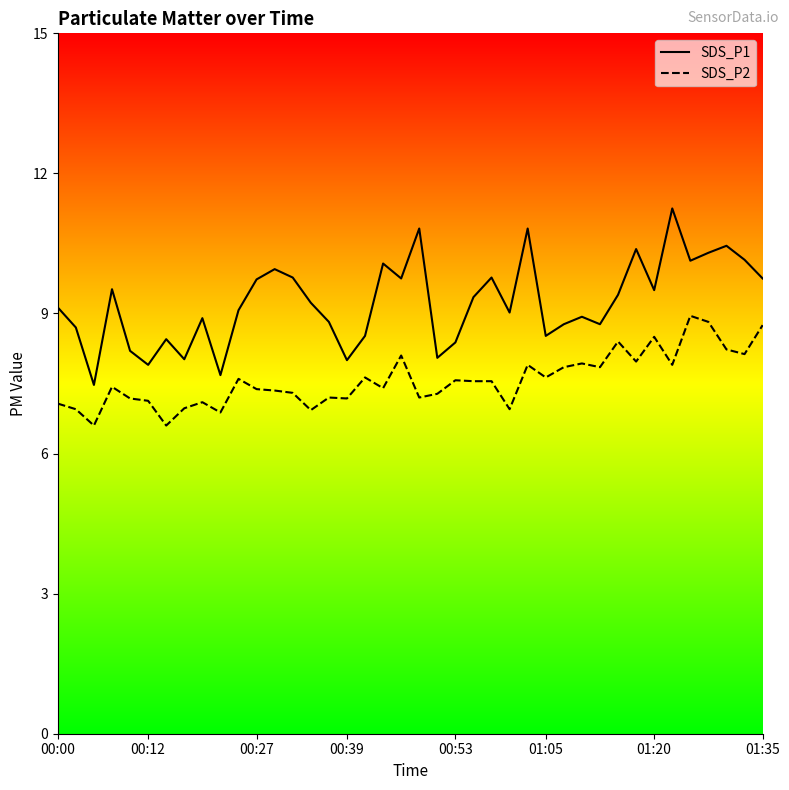

Reading left to right, extract all data points from this chart.

SDS_P1: 9.1	8.7	7.5	9.5	8.2	7.9	8.4	8.0	8.9	7.7	9.1	9.7	9.9	9.8	9.2	8.8	8.0	8.5	10.1	9.8	10.8	8.1	8.4	9.3	9.8	9.0	10.8	8.5	8.8	8.9	8.8	9.4	10.4	9.5	11.2	10.1	10.3	10.4	10.2	9.8
SDS_P2: 7.1	7.0	6.6	7.4	7.2	7.1	6.6	7.0	7.1	6.9	7.6	7.4	7.3	7.3	6.9	7.2	7.2	7.6	7.4	8.1	7.2	7.3	7.6	7.5	7.5	7.0	7.9	7.6	7.8	7.9	7.8	8.4	8.0	8.5	7.9	8.9	8.8	8.2	8.1	8.8